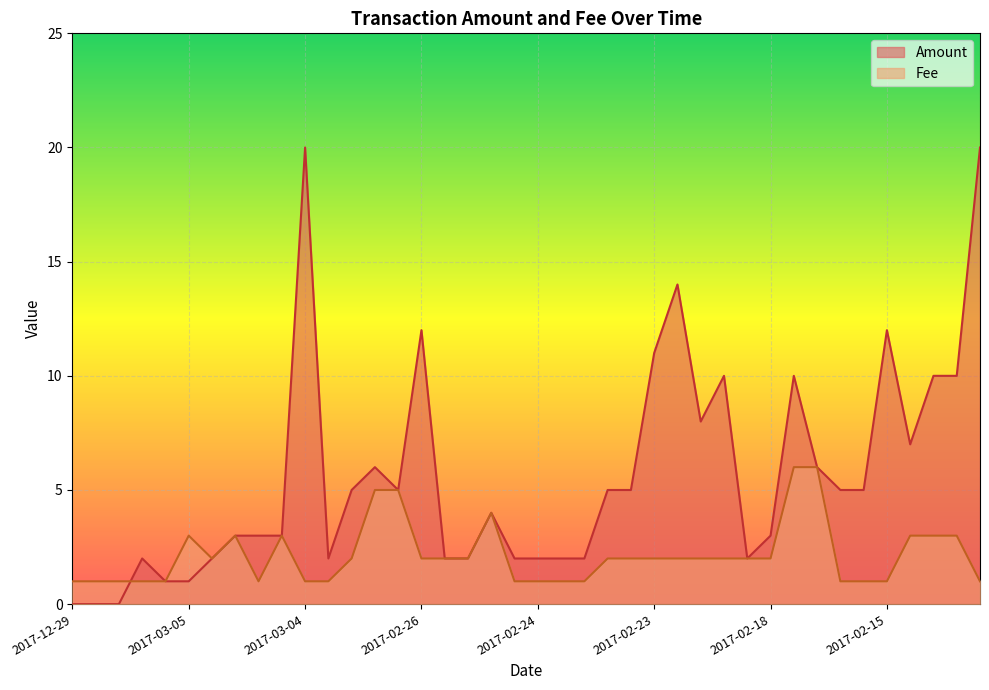

At which category does the chart reach its minimum across all series?

2017-12-29